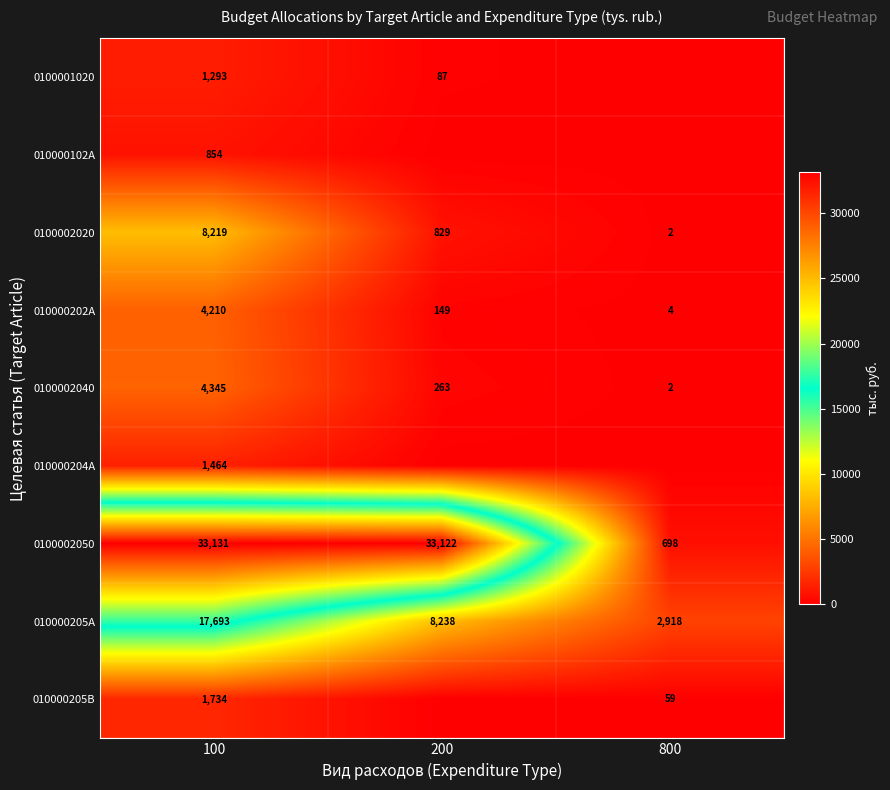

Between 800 and 200, which is larger?

200